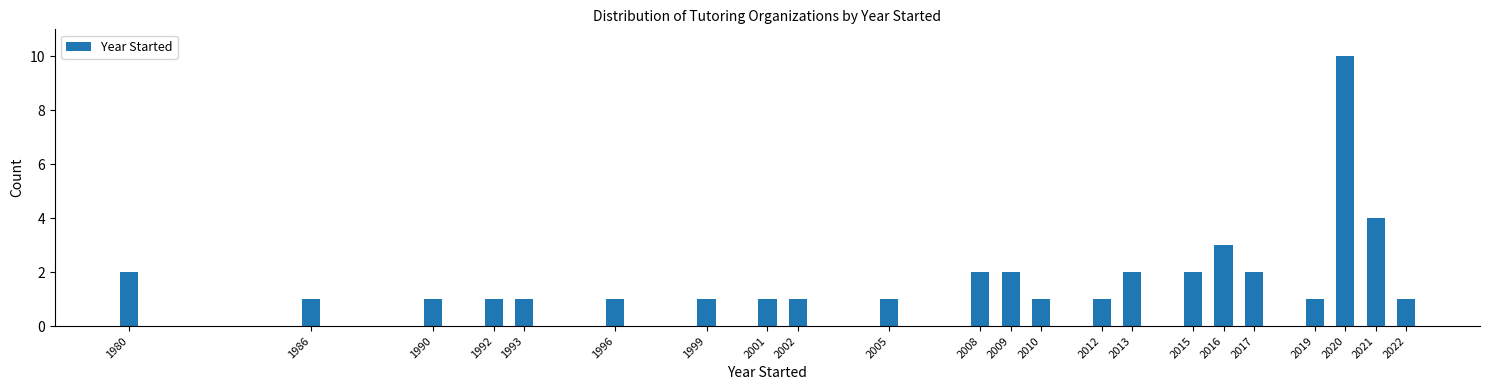

Reading right to left, list all the values displayed in this chart.

2022=1	2021=4	2020=10	2019=1	2017=2	2016=3	2015=2	2013=2	2012=1	2010=1	2009=2	2008=2	2005=1	2002=1	2001=1	1999=1	1996=1	1993=1	1992=1	1990=1	1986=1	1980=2